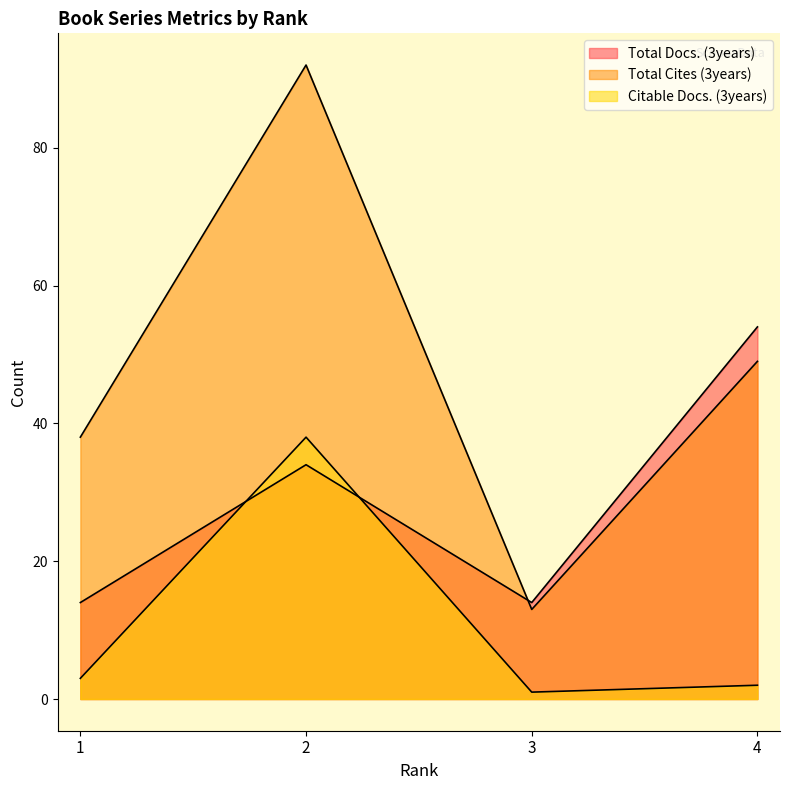

Which category has the lowest value across all series?

3